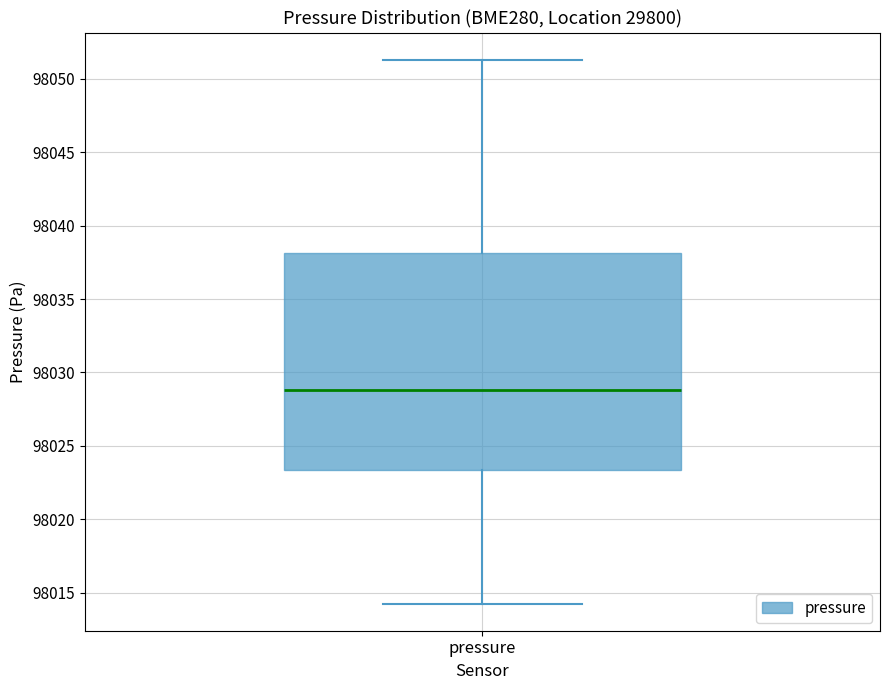

Transcribe this box plot: give where the median line is, the range the box spans, and where the two whiskers end, as read against the y-axis. The values are not printed on the chart, so give them approximately, as read against the axis.

median 98029.0, box 98023.5 to 98038.0, whiskers 98014.5 to 98051.5